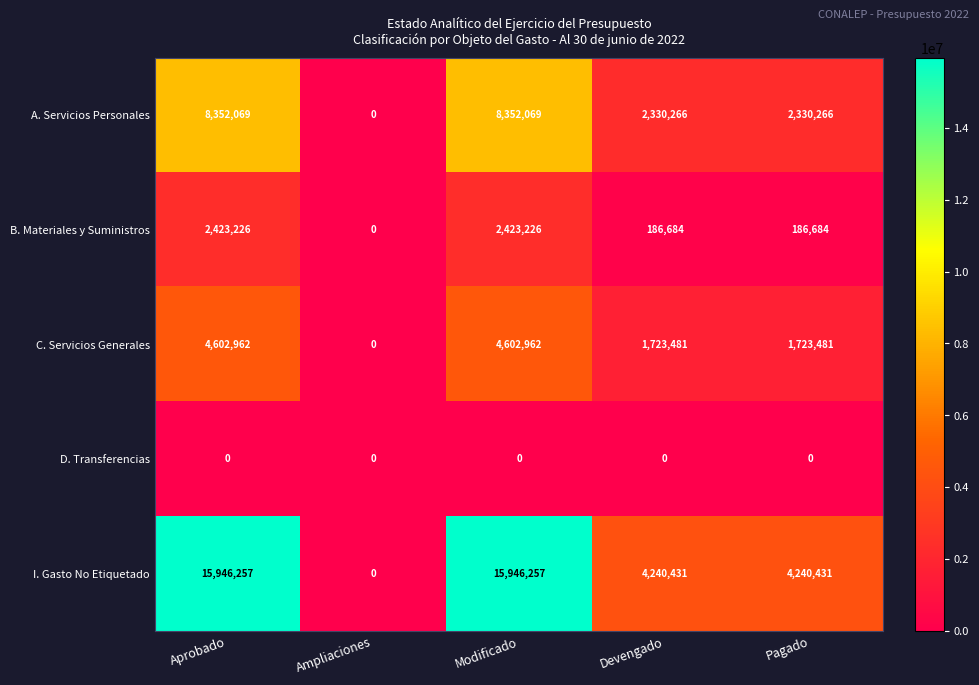

True or false: B. Materiales y Suministros has a value of 0 at Ampliaciones.

True